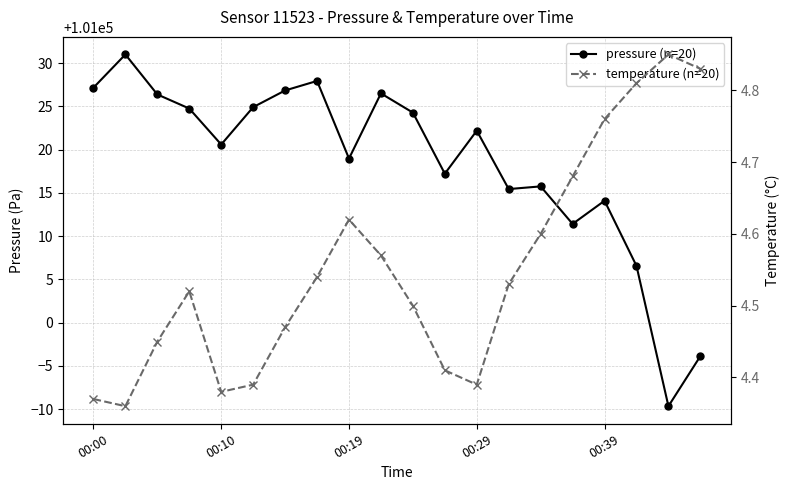

True or false: pressure (n=20) and temperature (n=20) intersect in this chart.

False